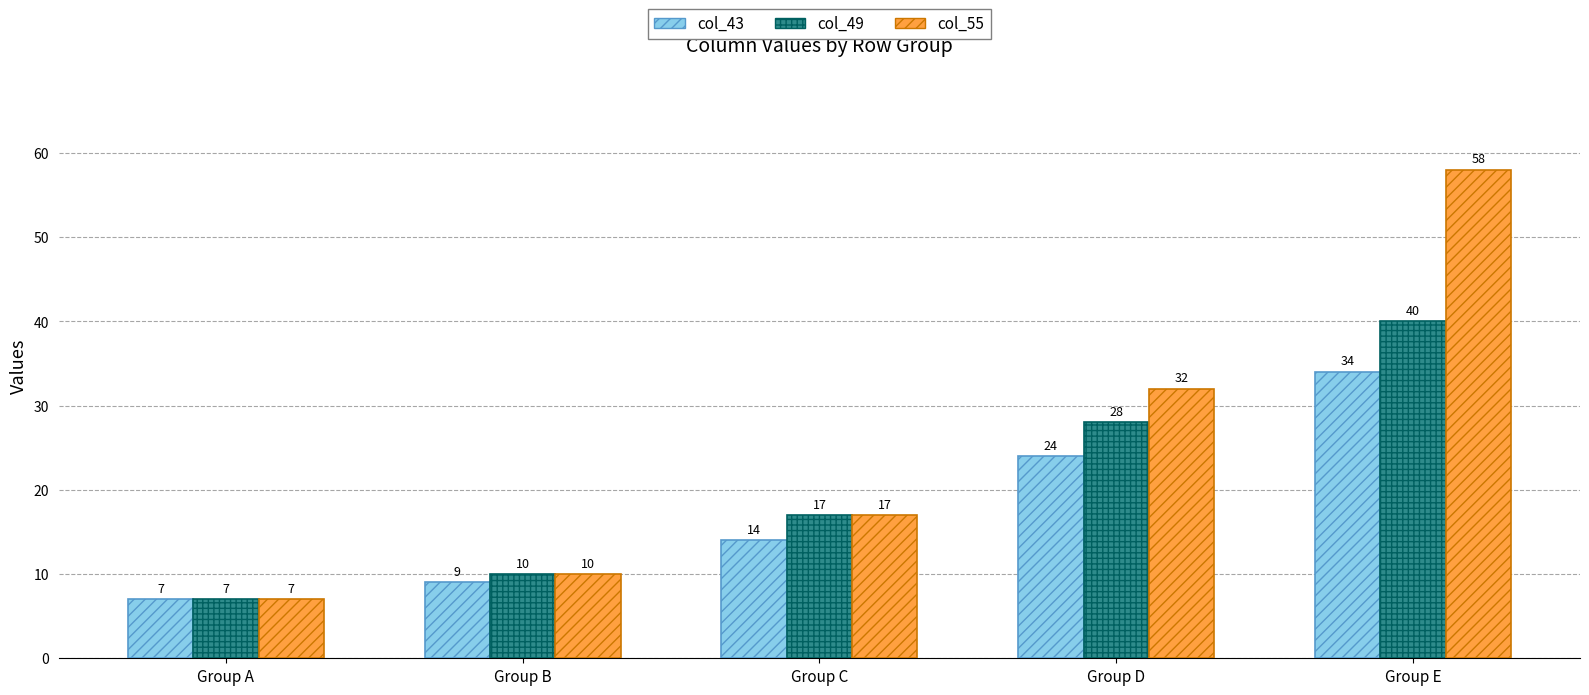

Reading left to right, extract all data points from this chart.

col_43: Group A=7	Group B=9	Group C=14	Group D=24	Group E=34
col_49: Group A=7	Group B=10	Group C=17	Group D=28	Group E=40
col_55: Group A=7	Group B=10	Group C=17	Group D=32	Group E=58